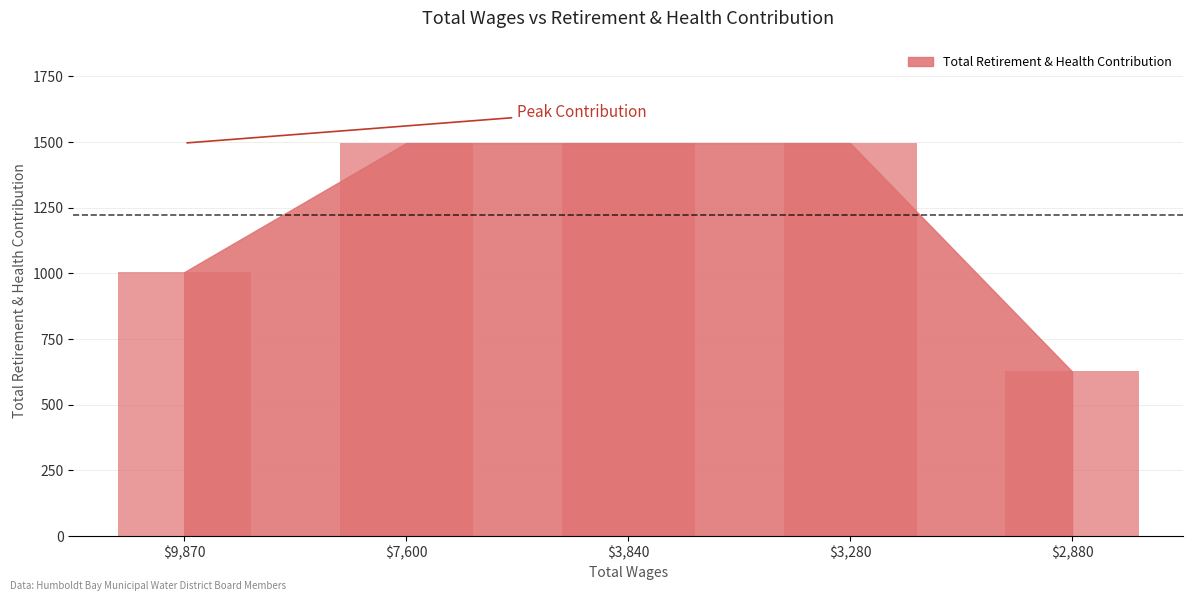

What is the label of the 3rd bar from the left?

$3,840